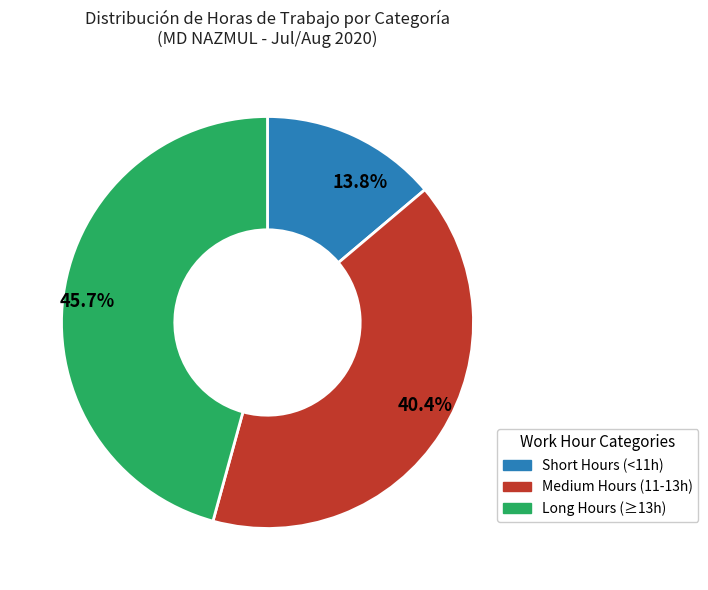

Which has a higher value, Long Hours (≥13h) or Medium Hours (11-13h)?

Long Hours (≥13h)